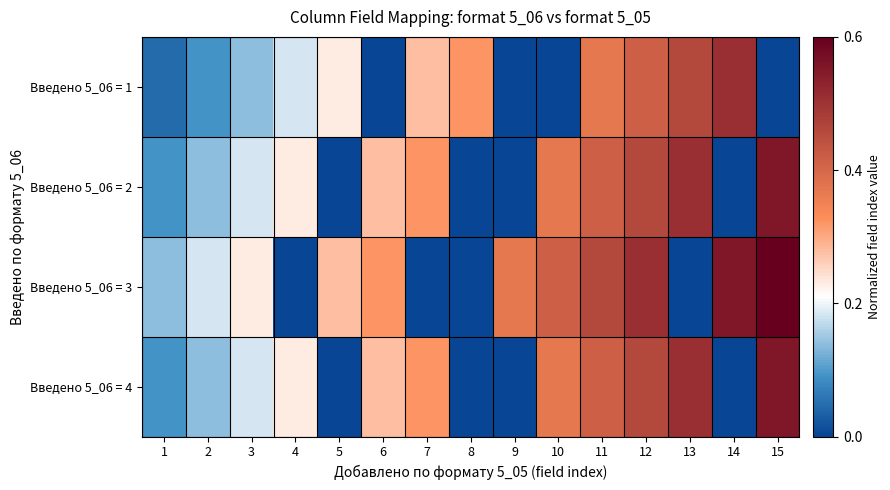

Reading left to right, list all the values displayed in this chart.

Введено 5_06 = 1: 1=0.0	2=0.1	3=0.1	4=0.2	5=0.2	6=0.0	7=0.3	8=0.3	9=0.0	10=0.0	11=0.4	12=0.4	13=0.5	14=0.5	15=0.0
Введено 5_06 = 2: 1=0.1	2=0.1	3=0.2	4=0.2	5=0.0	6=0.3	7=0.3	8=0.0	9=0.0	10=0.4	11=0.4	12=0.5	13=0.5	14=0.0	15=0.6
Введено 5_06 = 3: 1=0.1	2=0.2	3=0.2	4=0.0	5=0.3	6=0.3	7=0.0	8=0.0	9=0.4	10=0.4	11=0.5	12=0.5	13=0.0	14=0.6	15=0.6
Введено 5_06 = 4: 1=0.1	2=0.1	3=0.2	4=0.2	5=0.0	6=0.3	7=0.3	8=0.0	9=0.0	10=0.4	11=0.4	12=0.5	13=0.5	14=0.0	15=0.6